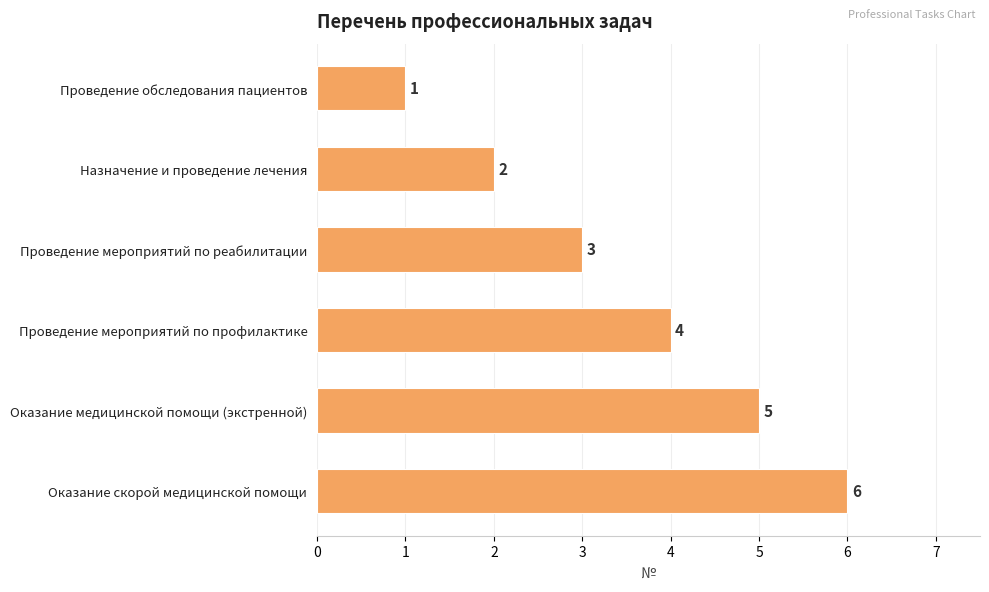

At which category does the chart reach its peak across all series?

Оказание скорой медицинской помощи